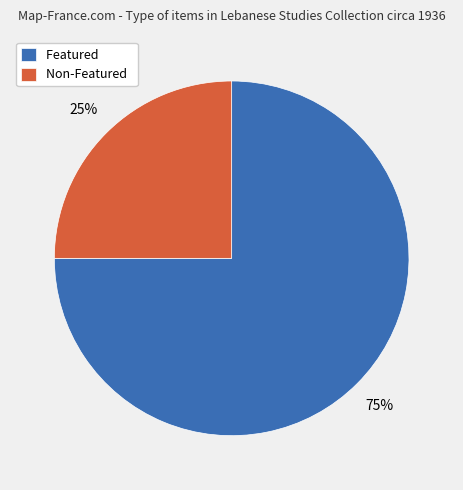

Rank the categories by value from highest to lowest.

Featured, Non-Featured